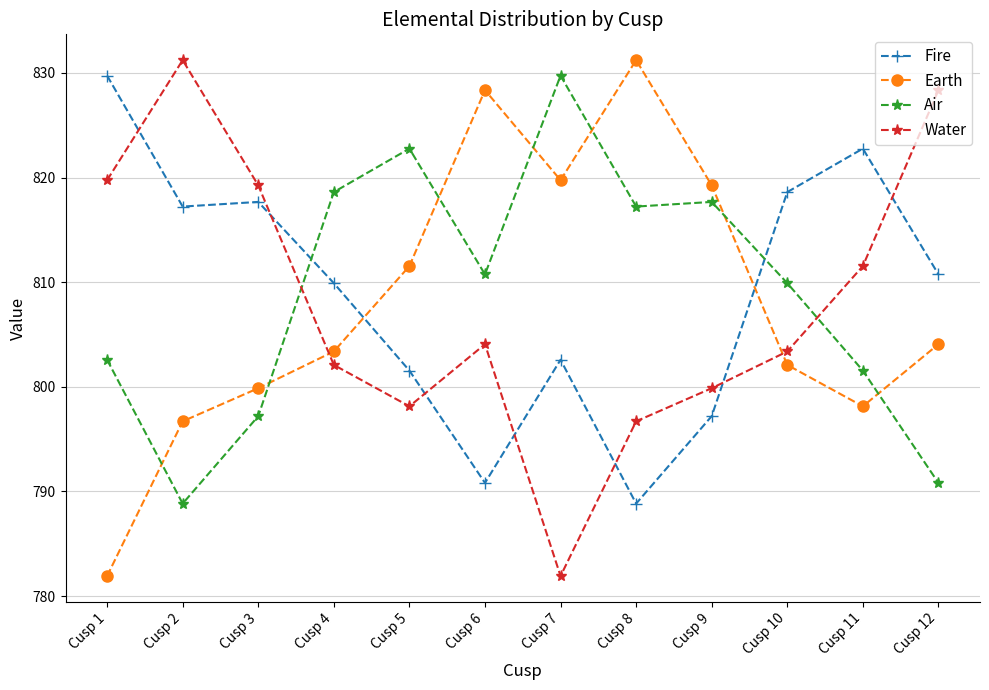

True or false: Fire and Water cross at least once.

True